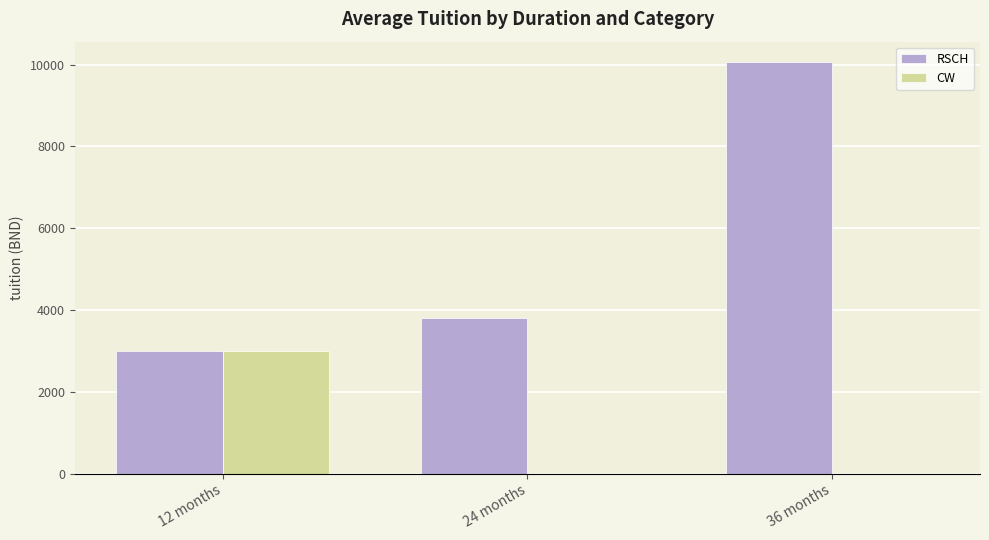

The RSCH series shows 4673.6 at 36 months. True or false?

False